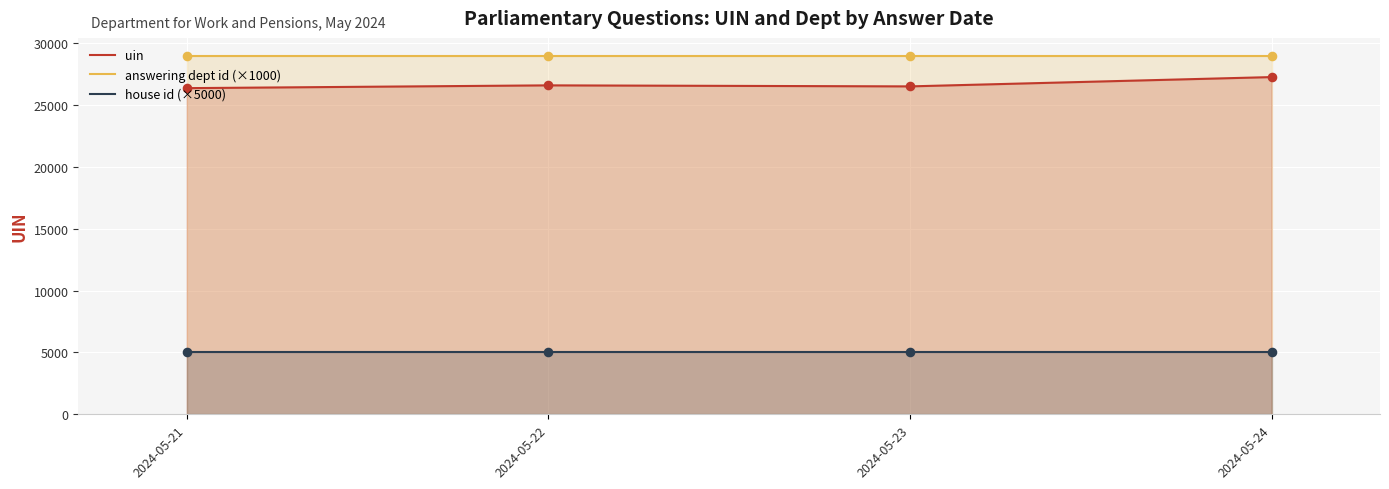

Which series contains the lowest Y value?

house id (×5000)